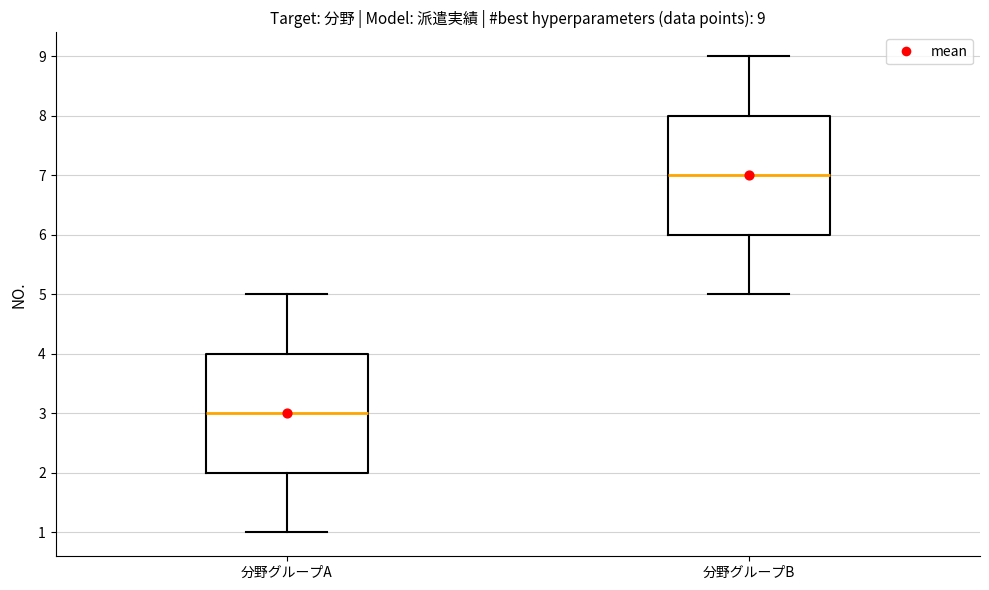

Which box has the highest median line?

分野グループB